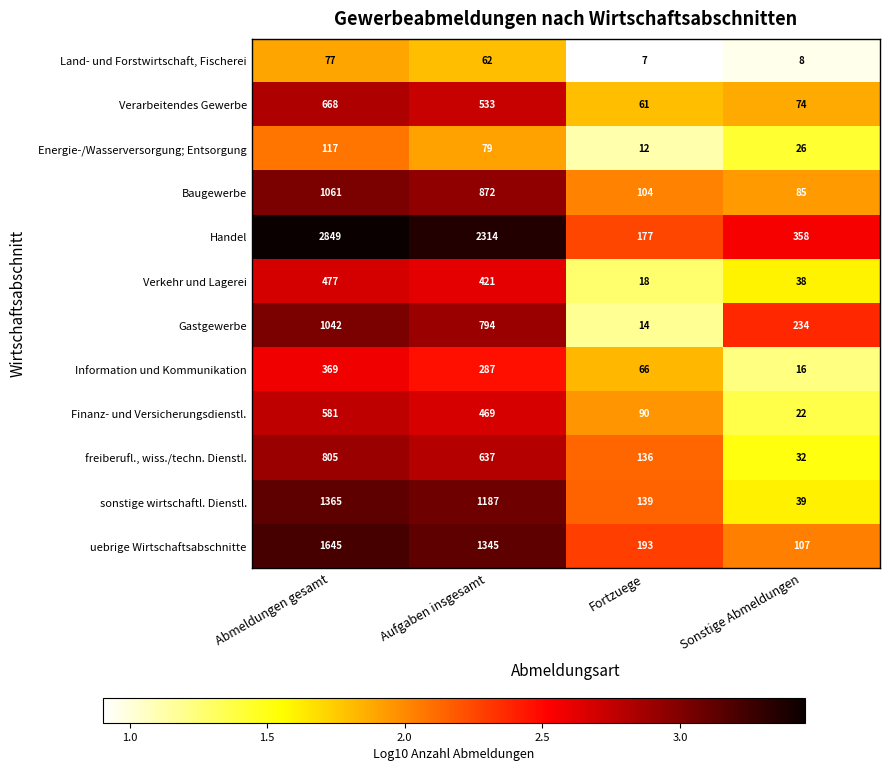

At which label is Energie-/Wasserversorgung; Entsorgung closest to 64?

Aufgaben insgesamt